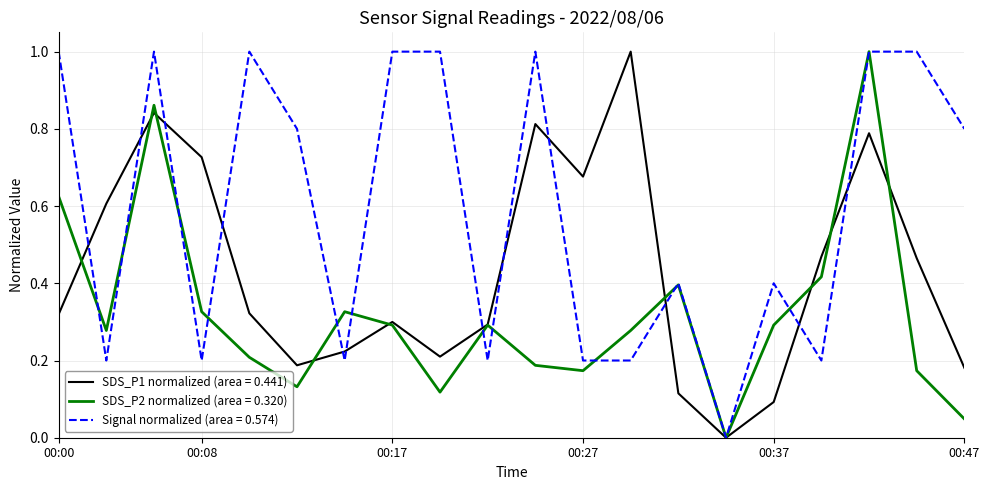

What is the greatest value displayed?

1.0